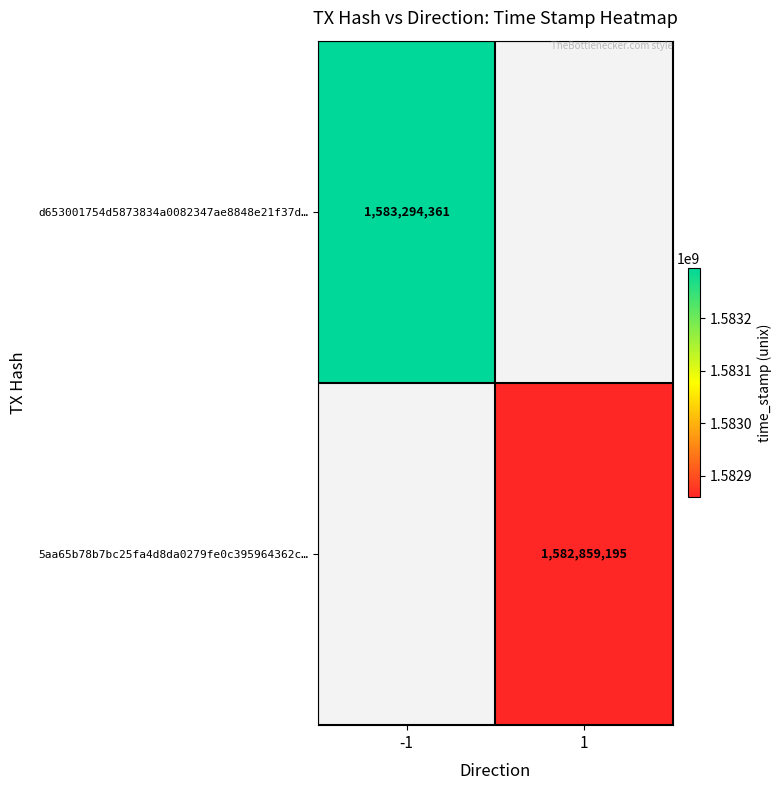

Is it true that 5aa65b78b7bc25fa4d8da0279fe0c395964362c… equals 472787994 at 1?

False